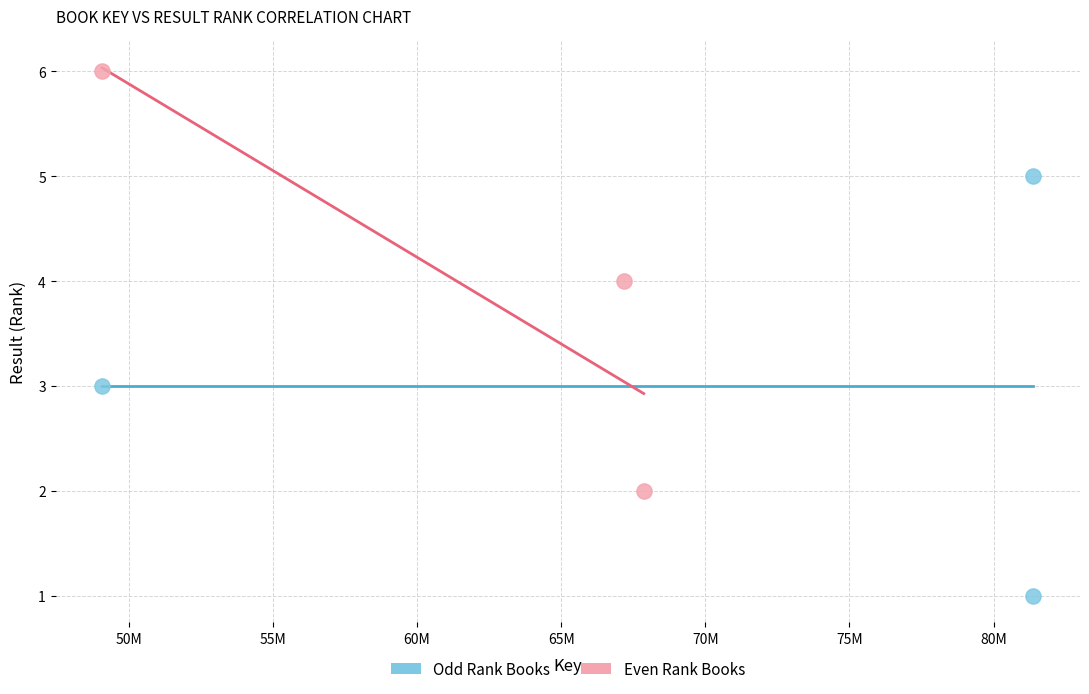

Which series reaches the minimum Y coordinate?

Odd Rank Books